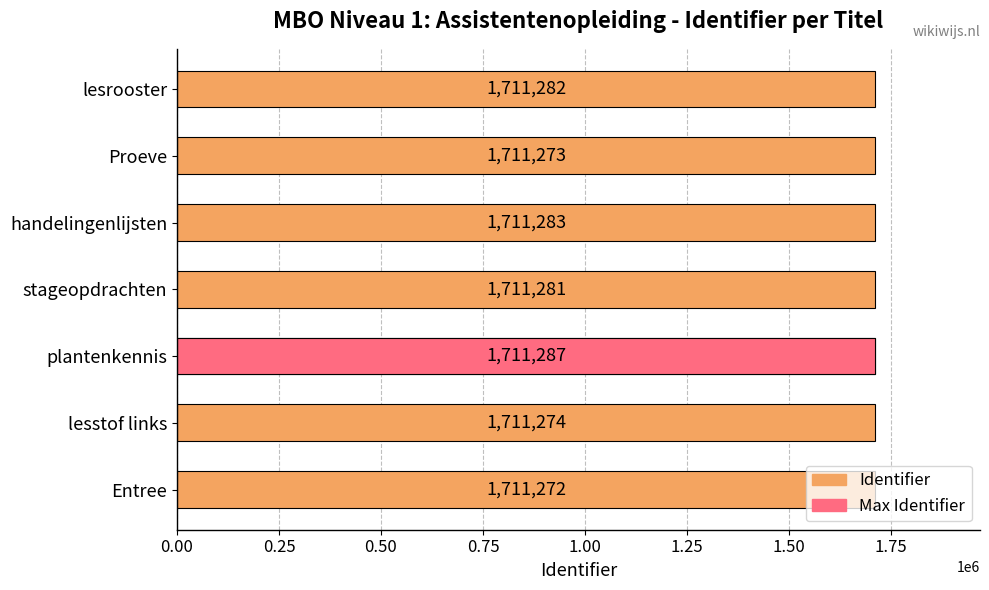

Is it true that the value at lesstof links is 678053?

False